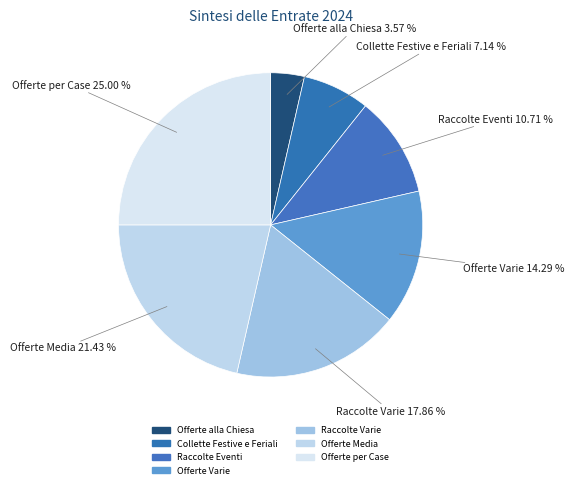

What is the largest slice in the pie chart?

Offerte per Case